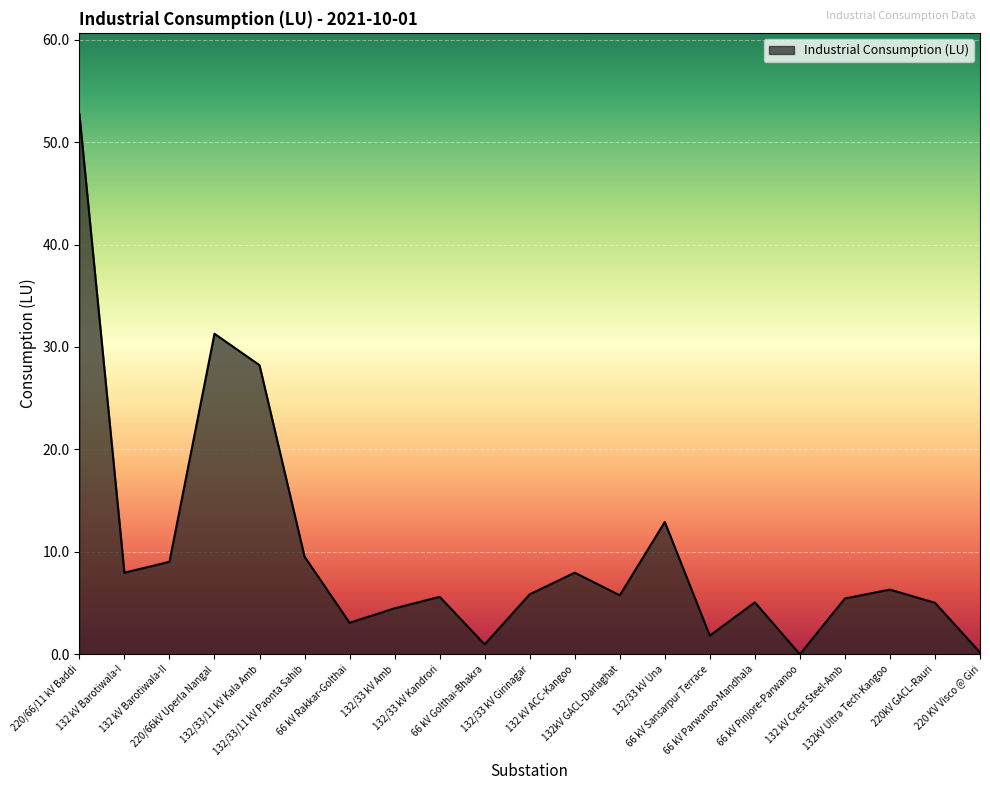

What value does the data have at 66 kV Parwanoo-Mandhala?

5.1